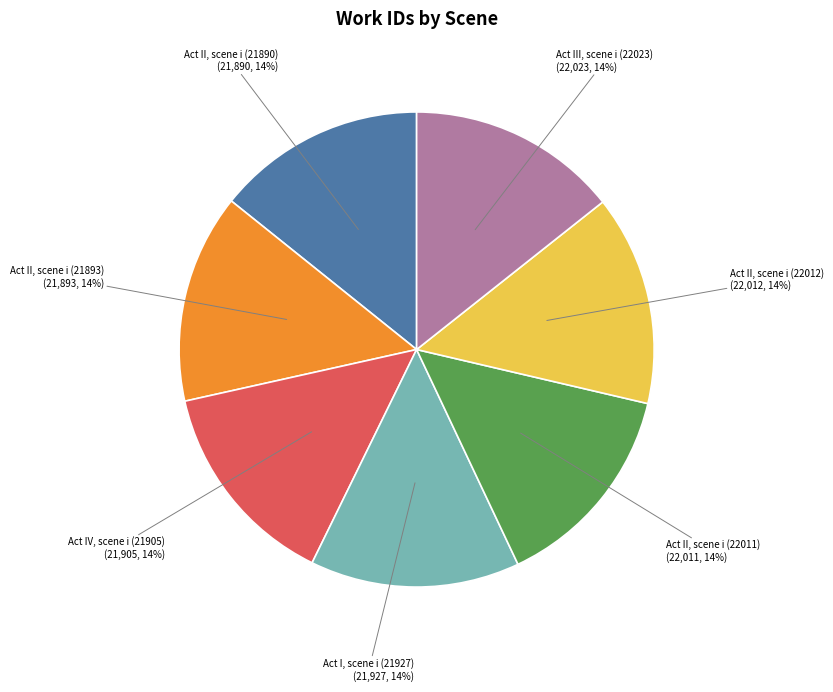

Does any single category account for the majority?

No